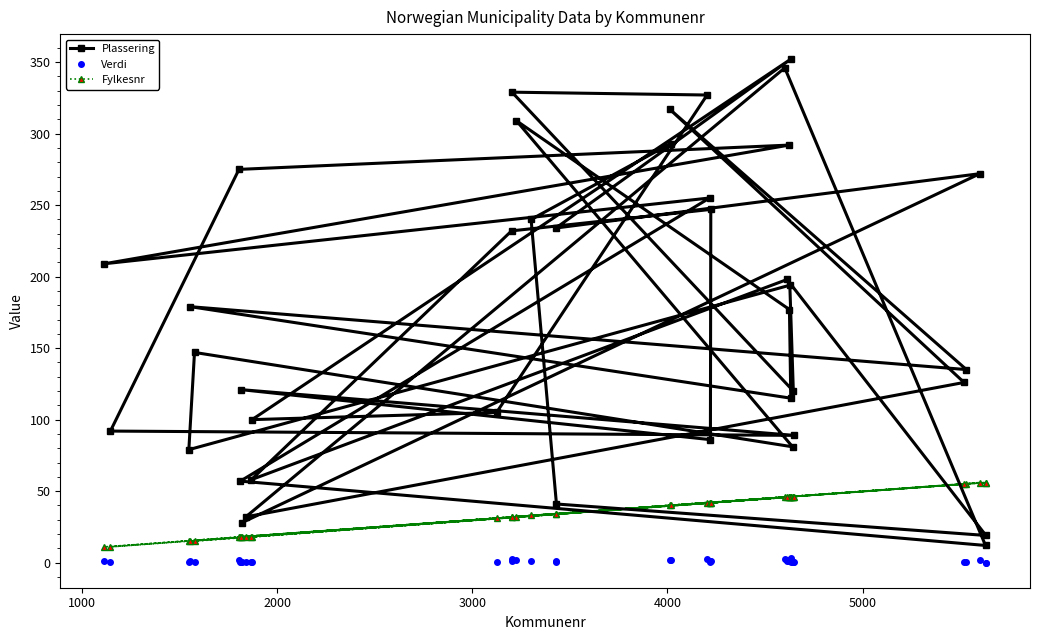

Reading right to left, list all the values displayed in this chart.

Plassering: 293.0	240.0	41.0	19.0	198.0	58.0	232.0	247.0	86.0	121.0	89.0	92.0	275.0	292.0	209.0	255.0	57.0	12.0	346.0	32.0	126.0	317.0	135.0	179.0	115.0	177.0	309.0	81.0	147.0	79.0	194.0	120.0	329.0	327.0	105.0	100.0	352.0	234.0	272.0	28.0
Verdi: 1.7	1.2	0.2	0.1	1.0	0.2	1.2	1.3	0.3	0.5	0.4	0.4	1.5	1.7	1.0	1.4	0.2	0.1	2.8	0.1	0.5	2.1	0.6	0.8	0.5	0.8	1.9	0.3	0.7	0.3	0.9	0.5	2.4	2.4	0.4	0.4	3.4	1.2	1.5	0.1
Fylkesnr: 40.0	33.0	34.0	56.0	46.0	18.0	32.0	42.0	42.0	18.0	46.0	11.0	18.0	46.0	11.0	42.0	18.0	56.0	46.0	18.0	55.0	40.0	55.0	15.0	46.0	46.0	32.0	46.0	15.0	15.0	46.0	46.0	32.0	42.0	31.0	18.0	46.0	34.0	56.0	18.0